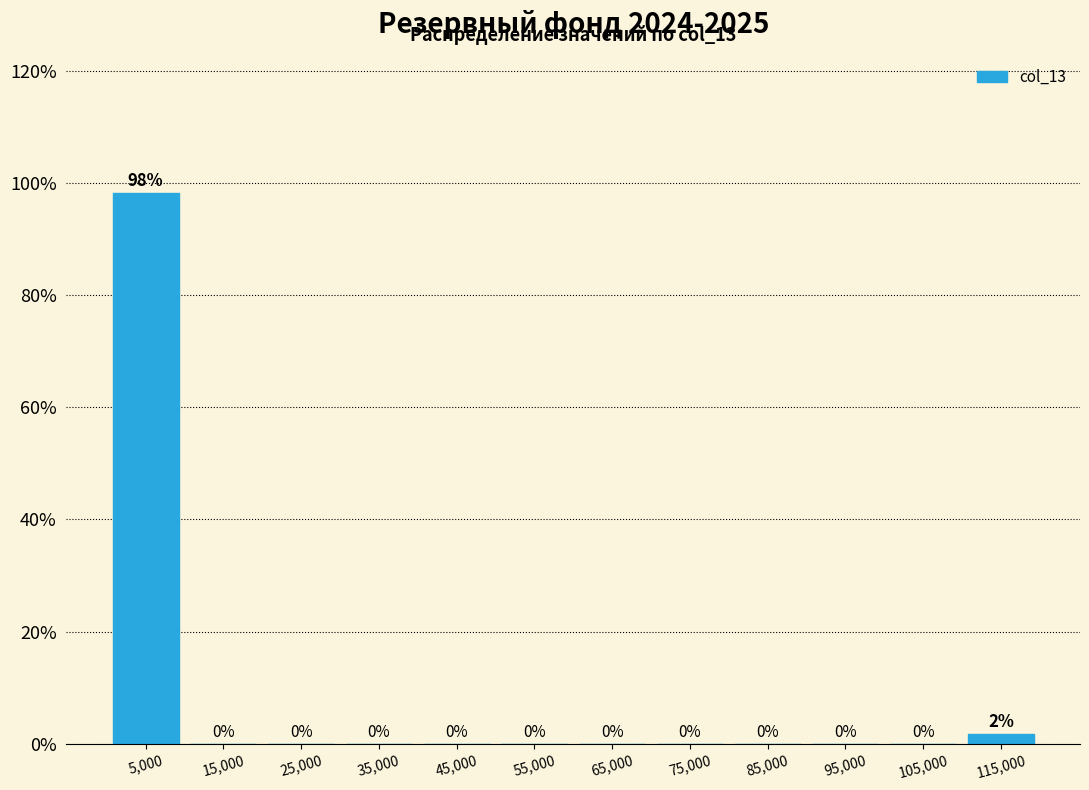

Over which range of the x-axis is the bar tallest?

0 to 10000